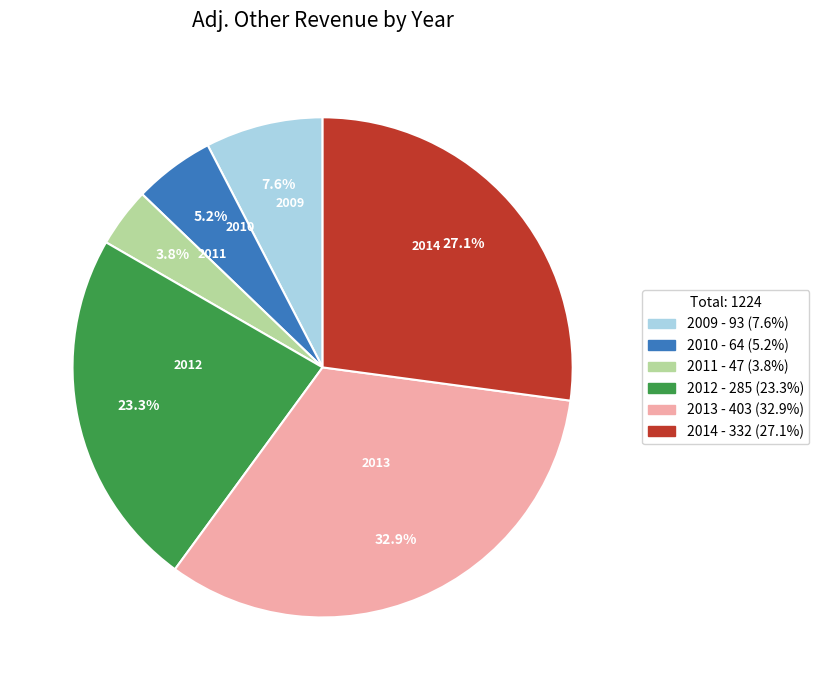

Between 2010 and 2014, which is larger?

2014